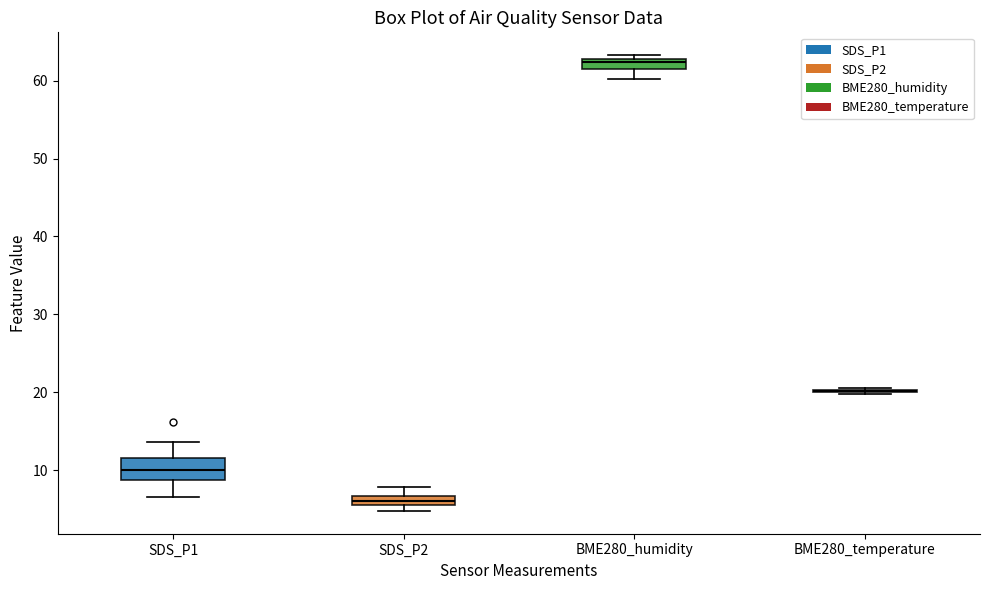

Comparing the boxes themselves (not the whiskers), which one is the tallest?

SDS_P1